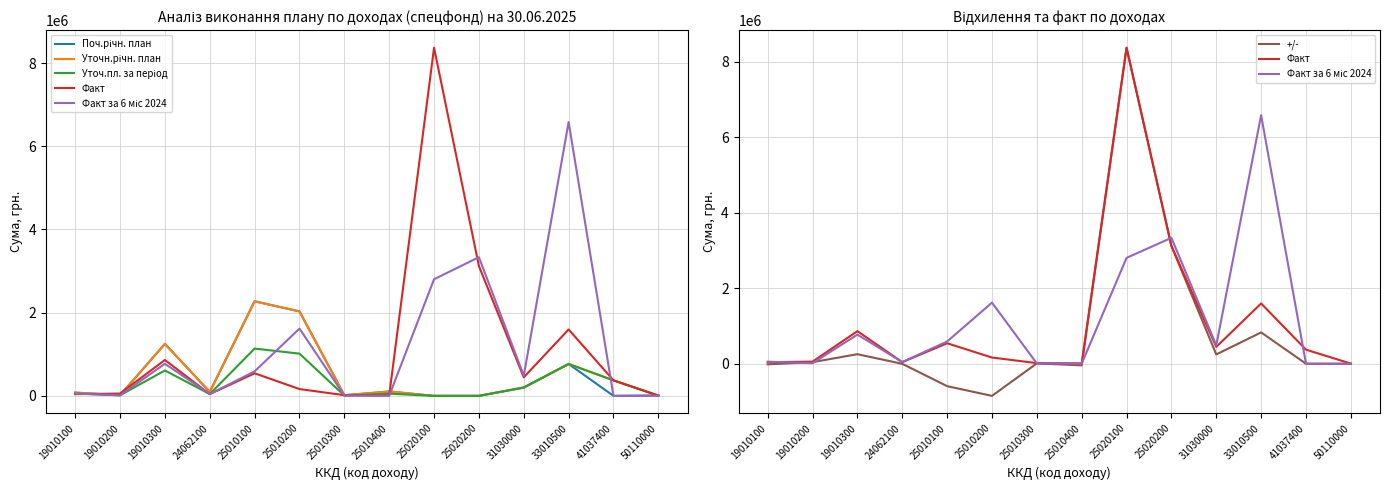

At which label does Поч.річн. план reach its minimum?

25020100